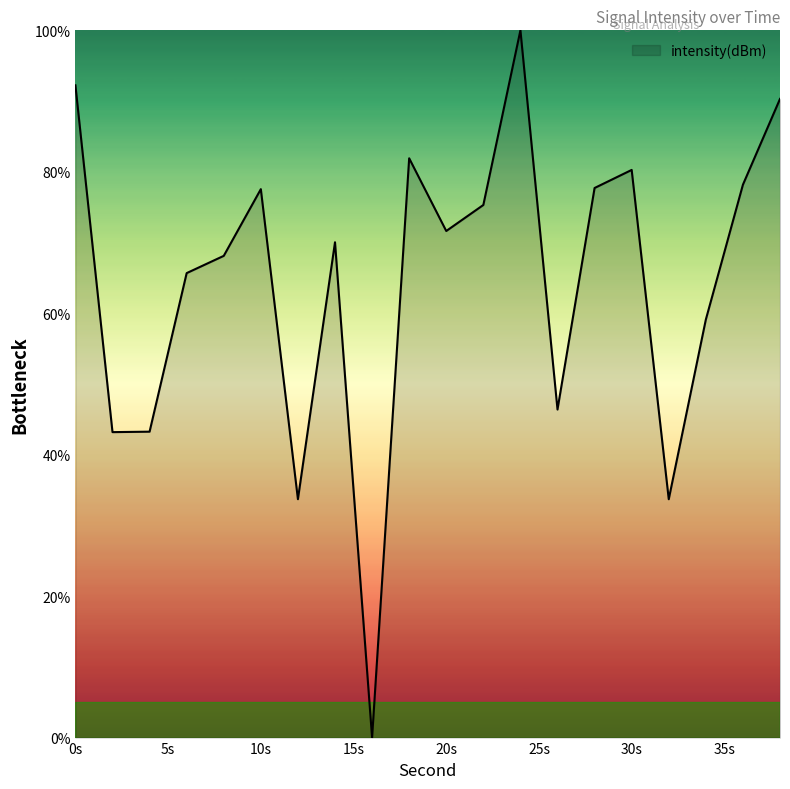

What is the greatest value displayed?

100.0